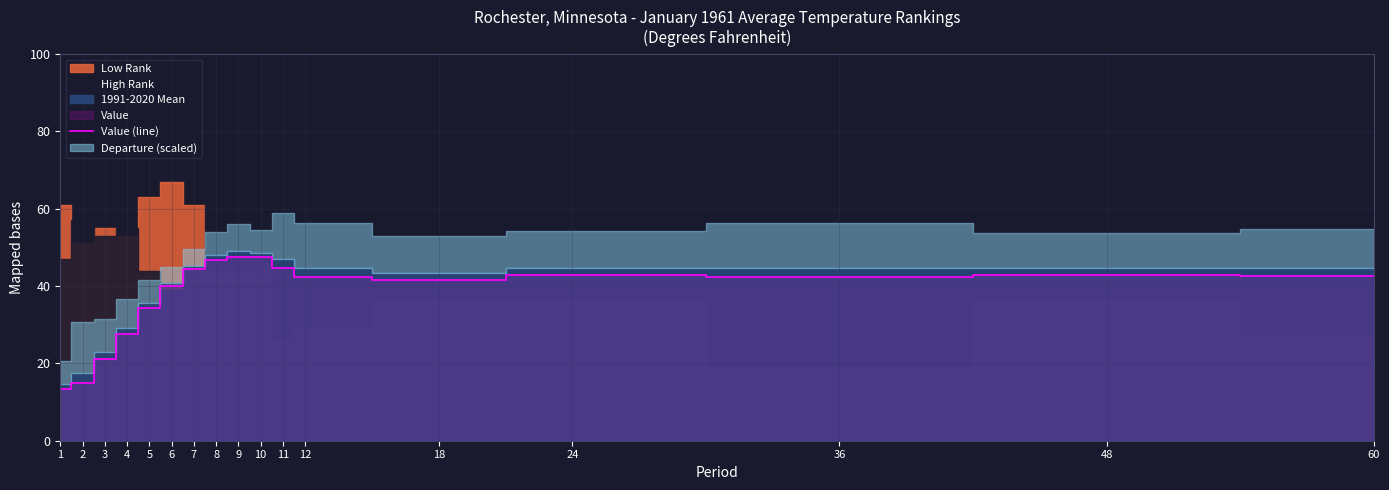

True or false: the data has more than 0 interior local peaks.

True